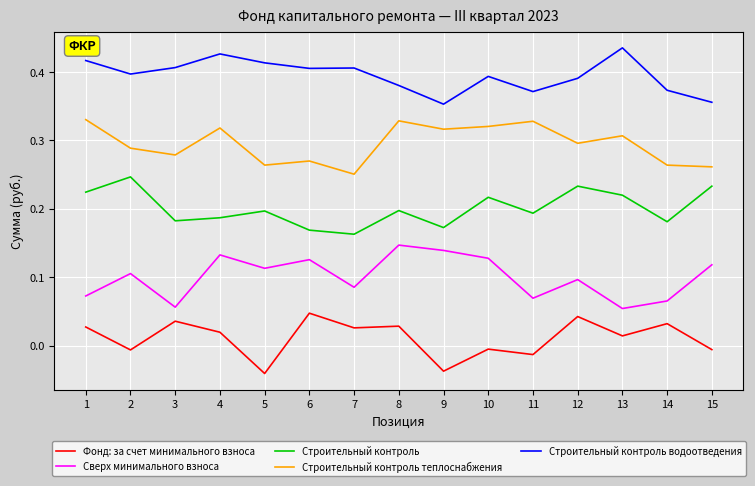

True or false: Строительный контроль and Сверх минимального взноса cross at least once.

False